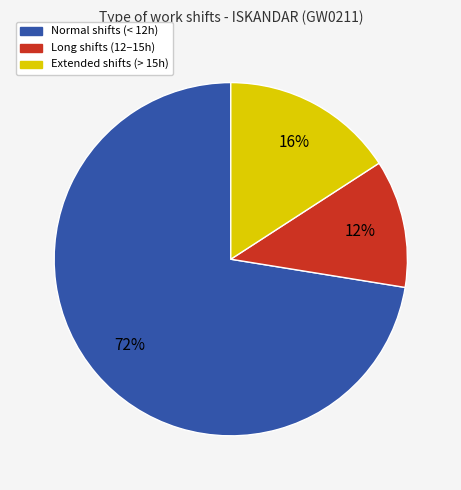

Does any single category account for the majority?

Yes